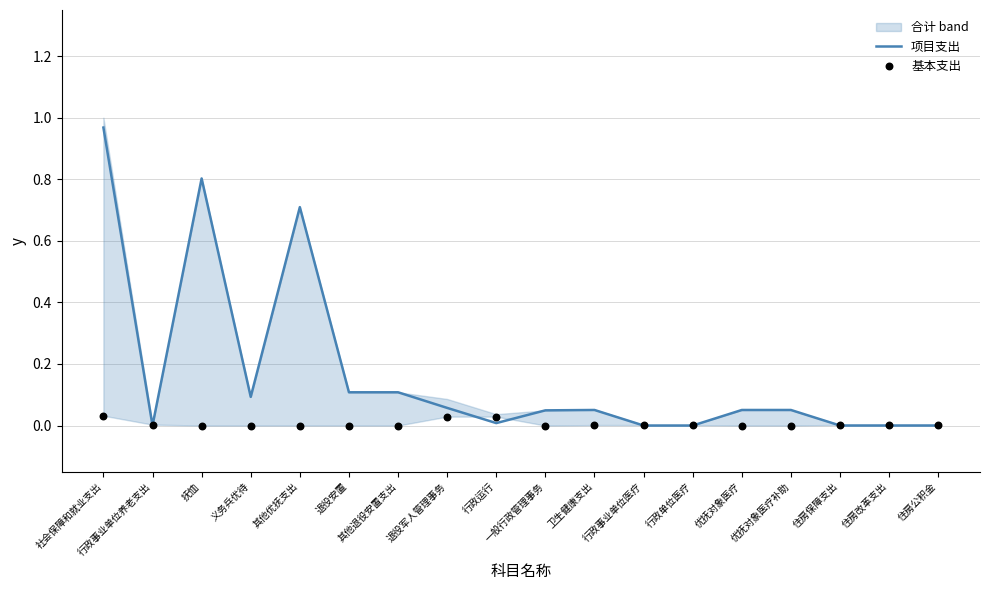

Which series has the widest spread of Y values?

项目支出